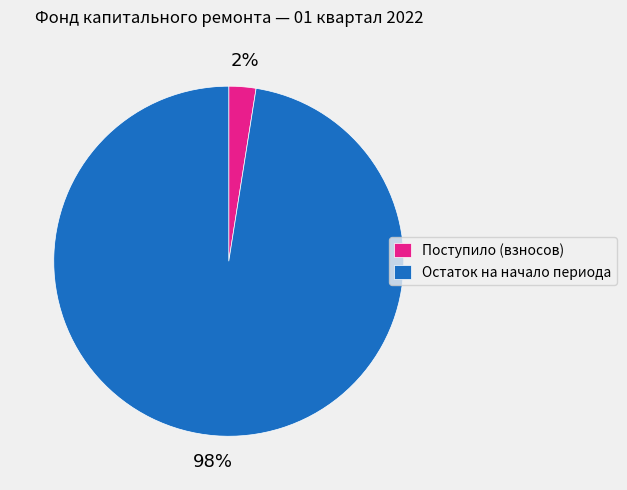

To the nearest percent, what is the combined percentage of Остаток на начало периода and Поступило (взносов)?

100%